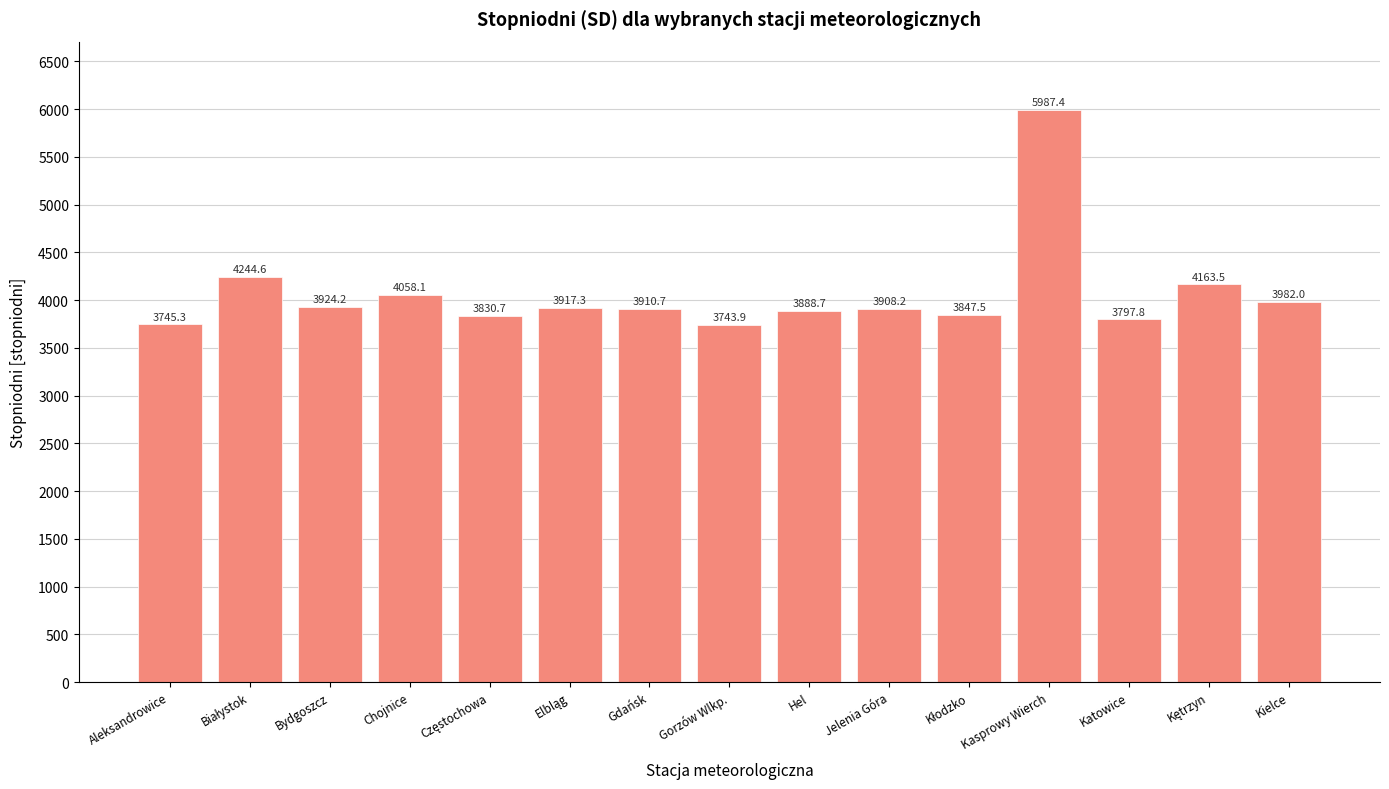

What is the label of the 10th bar from the left?

Jelenia Góra